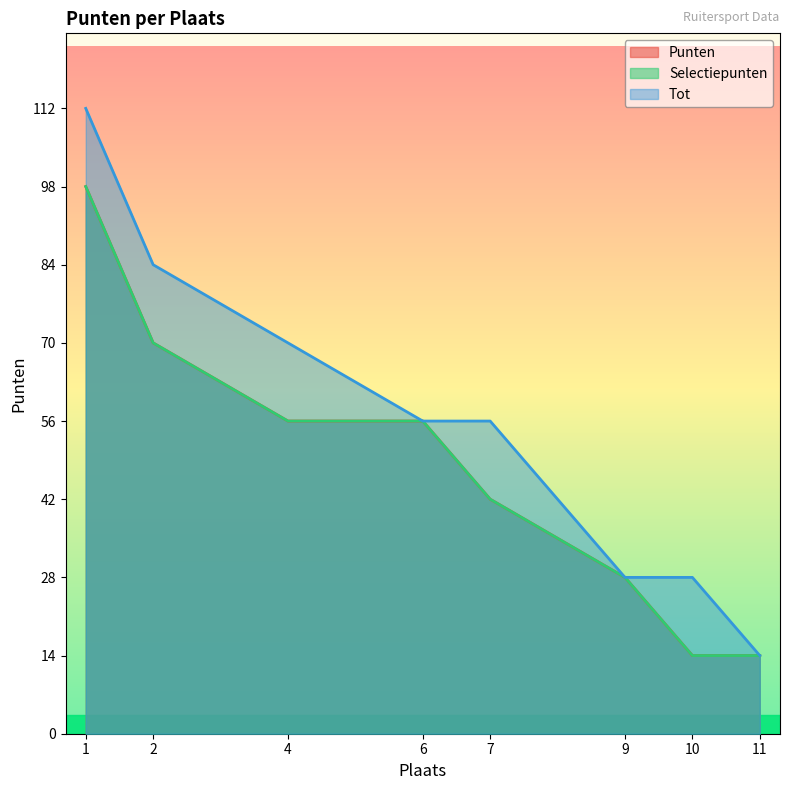

What are all the series names shown in the legend?

Punten, Selectiepunten, Tot